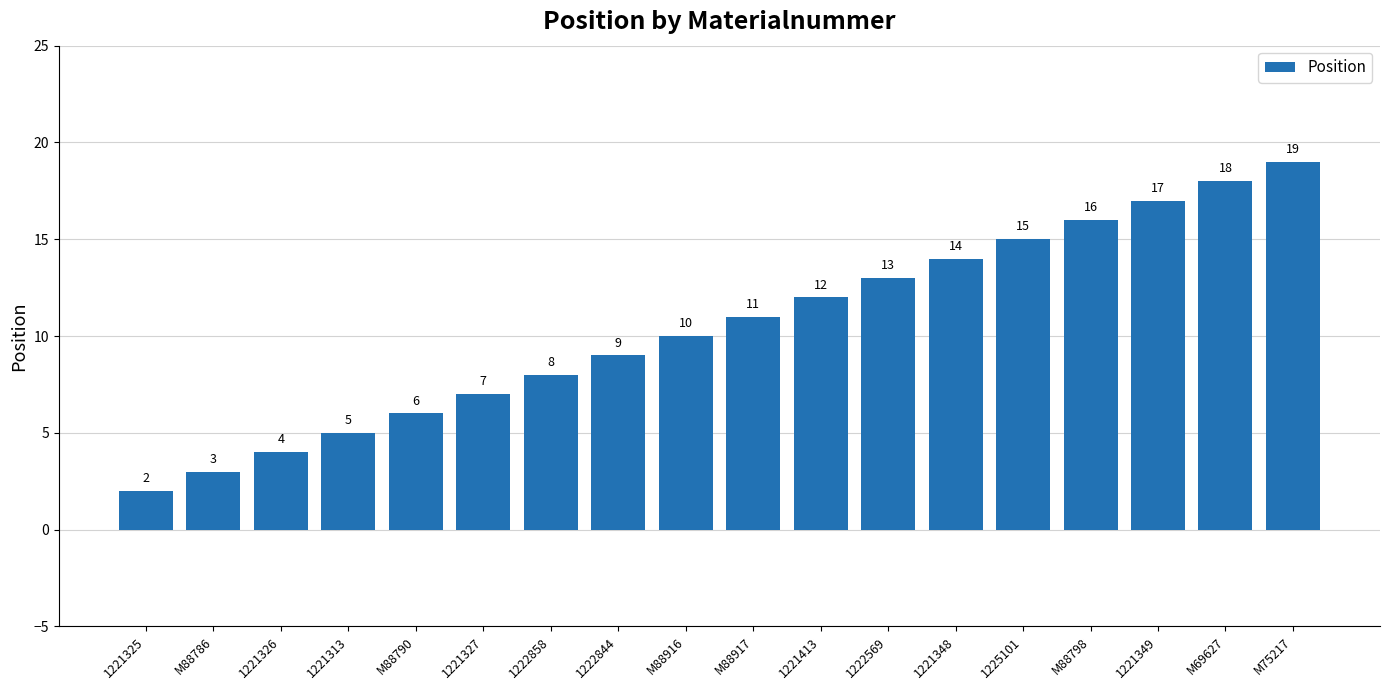

What is the difference between the values at M88786 and M88916?

7